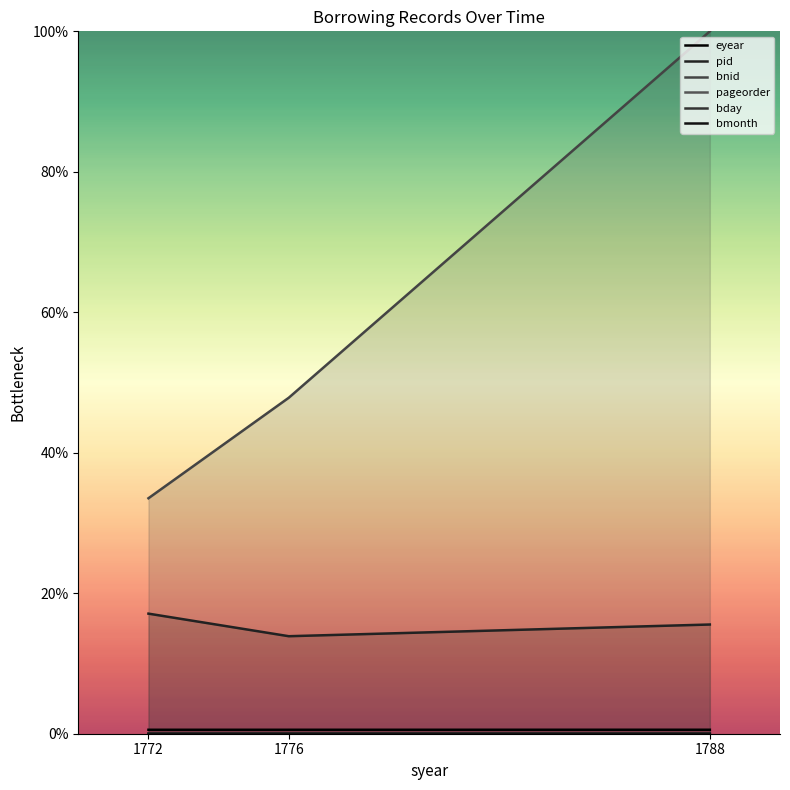

Rank the series at 1788 from lowest to highest value.

bday, bmonth, pageorder, eyear, pid, bnid